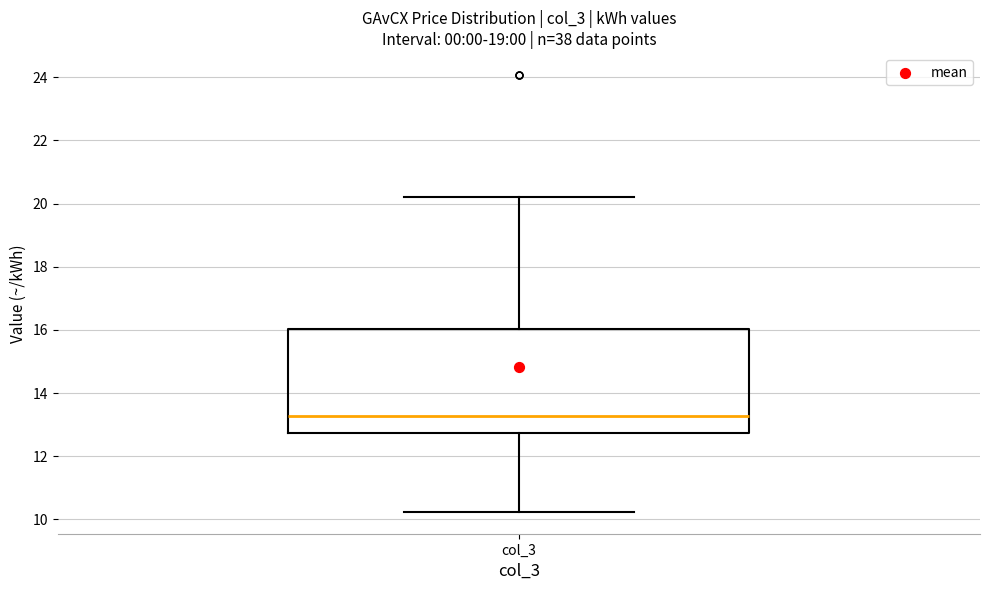

Transcribe this box plot: give where the median line is, the range the box spans, and where the two whiskers end, as read against the y-axis. The values are not printed on the chart, so give them approximately, as read against the axis.

median 13.2, box 12.8 to 16.0, whiskers 10.2 to 20.2